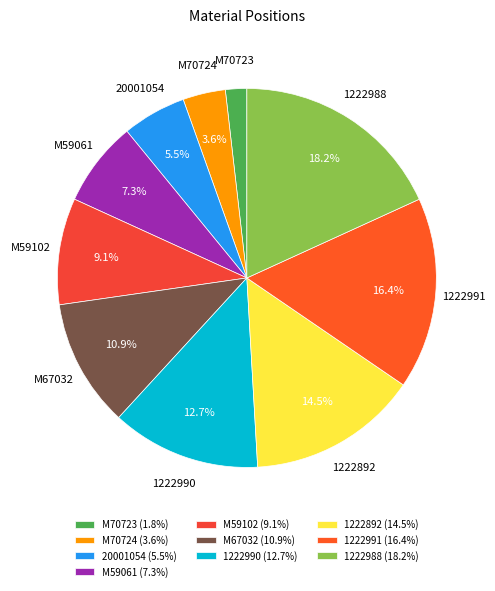

Between M59061 and M59102, which is larger?

M59102